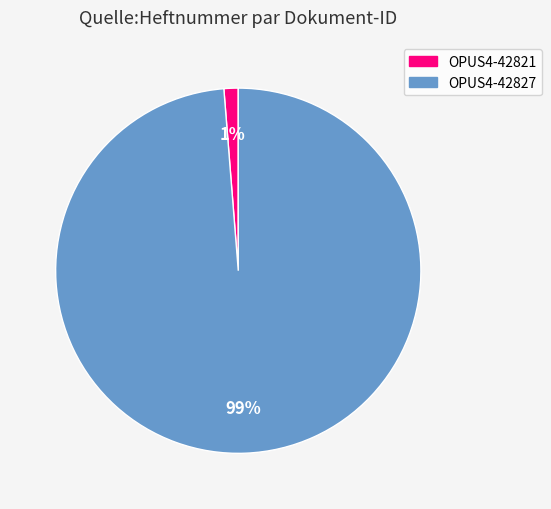

True or false: OPUS4-42827 accounts for 89% of the total.

False